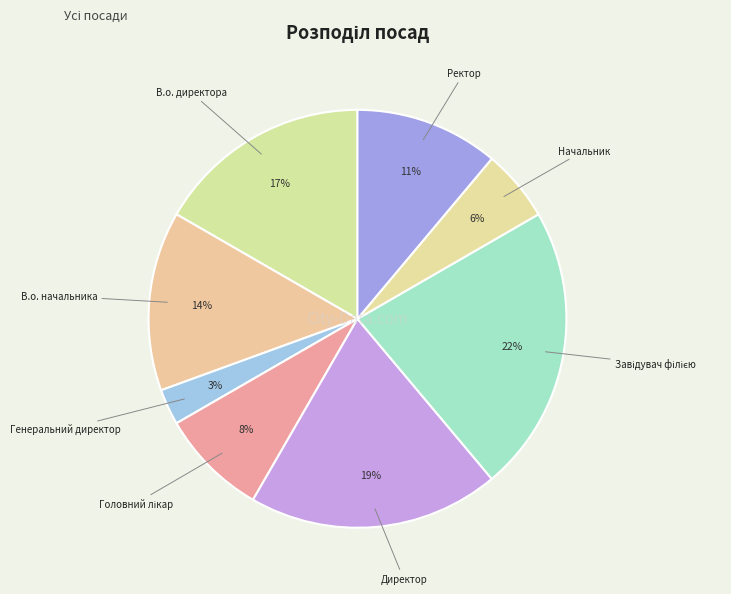

Is the sum of В.о. начальника and Начальник greater than half?

No